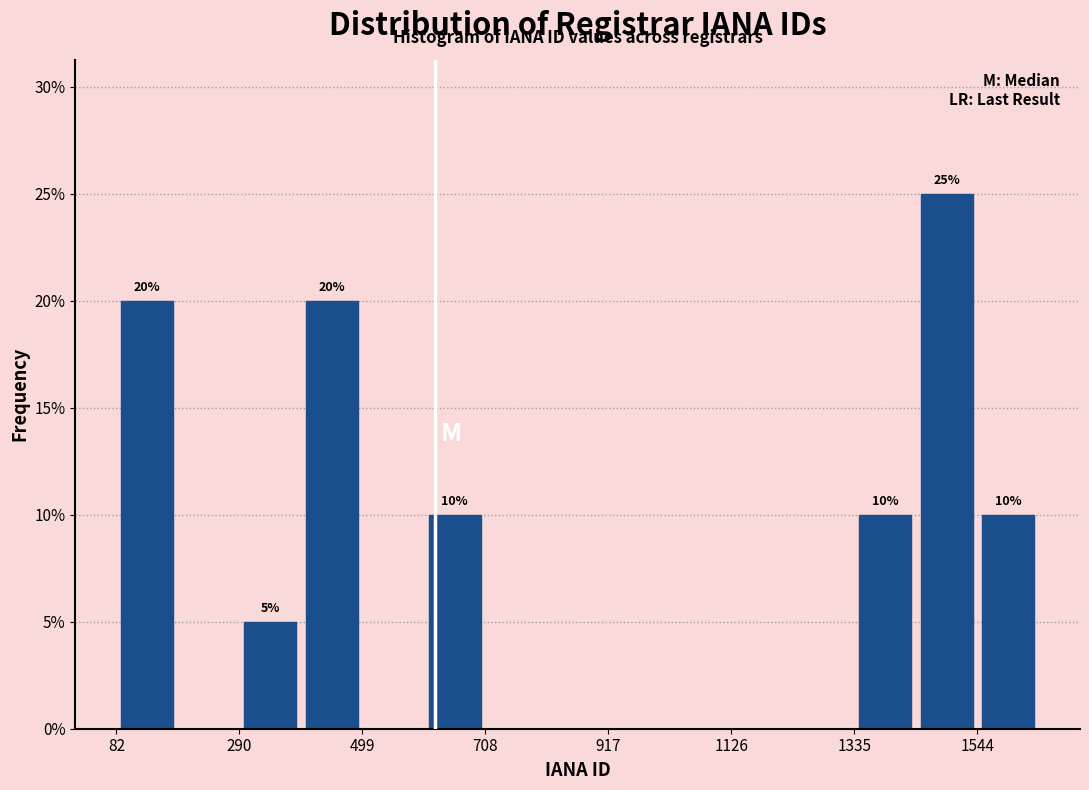

Read against the x-axis, roughly where is the centre of the tallest bar?

1500